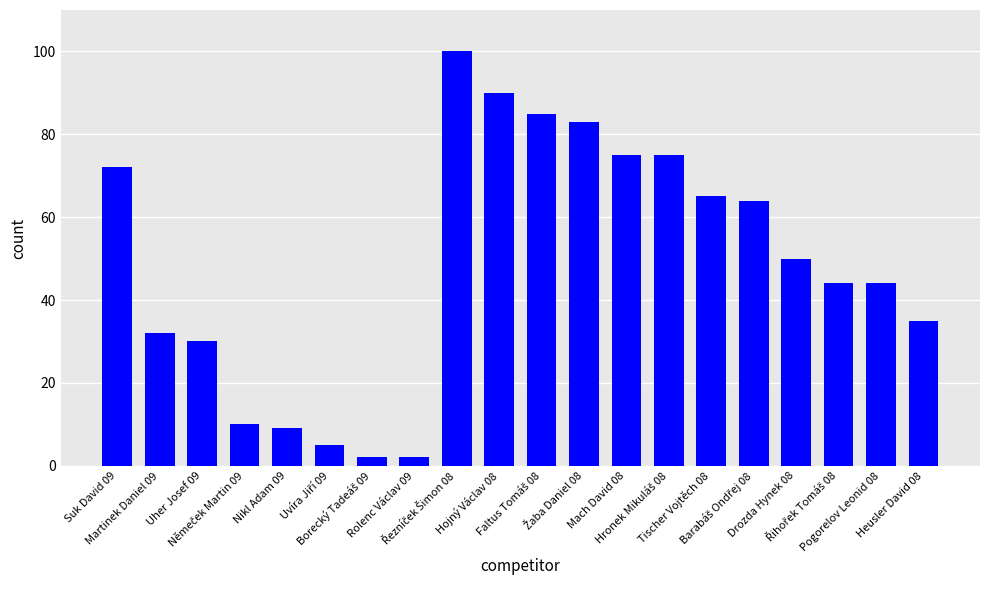

What is the greatest value displayed?

100